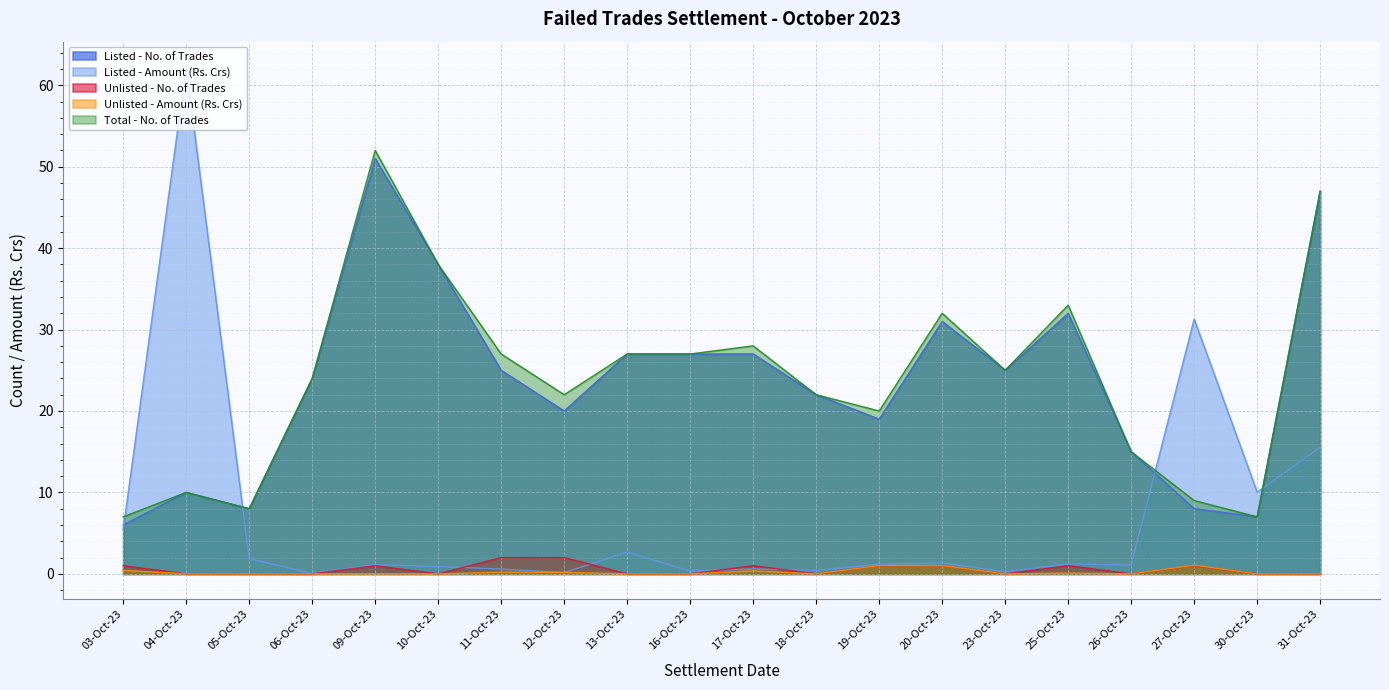

How many interior local valleys does the Listed - No. of Trades series have?

5